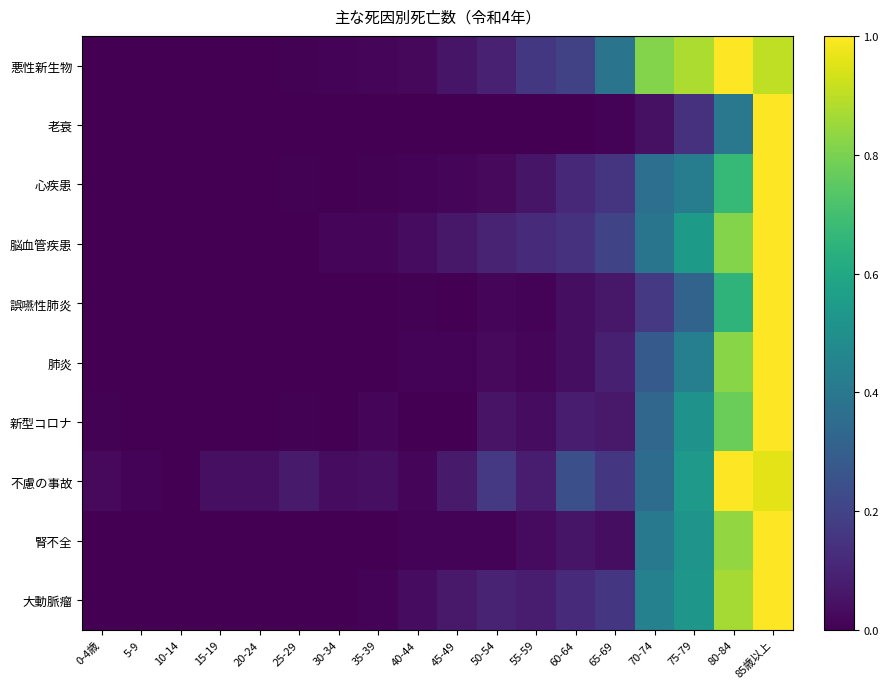

Rank the series by their maximum value, from lowest to highest.

悪性新生物, 老衰, 心疾患, 脳血管疾患, 誤嚥性肺炎, 肺炎, 新型コロナ, 不慮の事故, 腎不全, 大動脈瘤